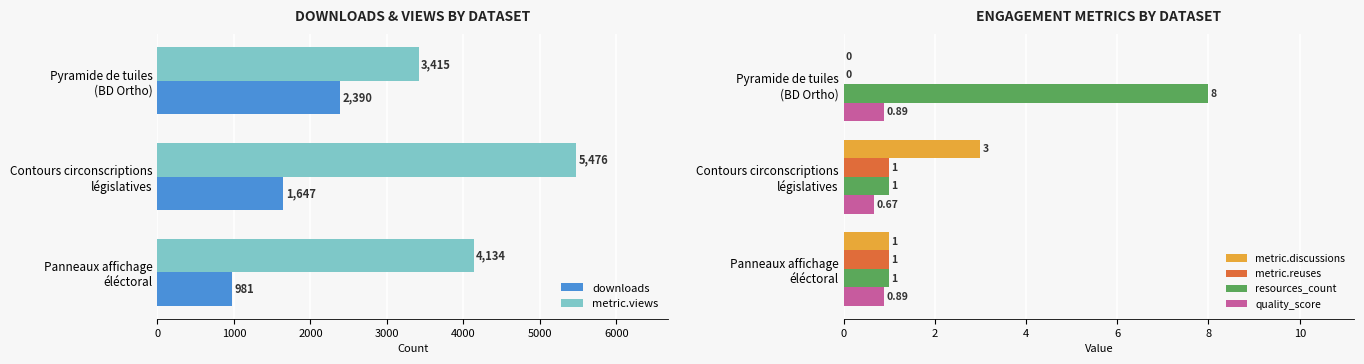

What is the highest value of the downloads series?

2390